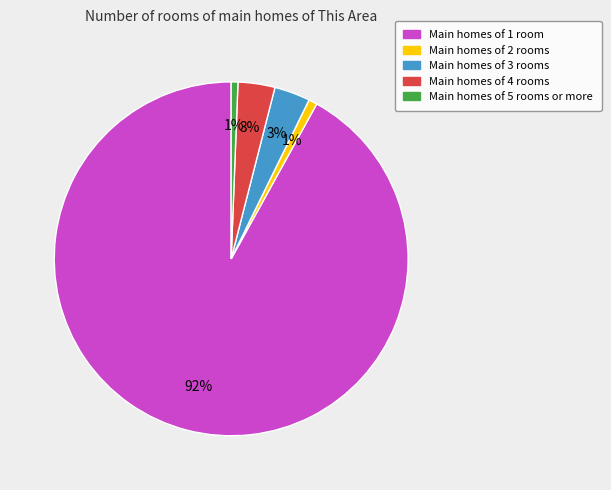

The Main homes of 1 room slice represents 78% of the pie. True or false?

False